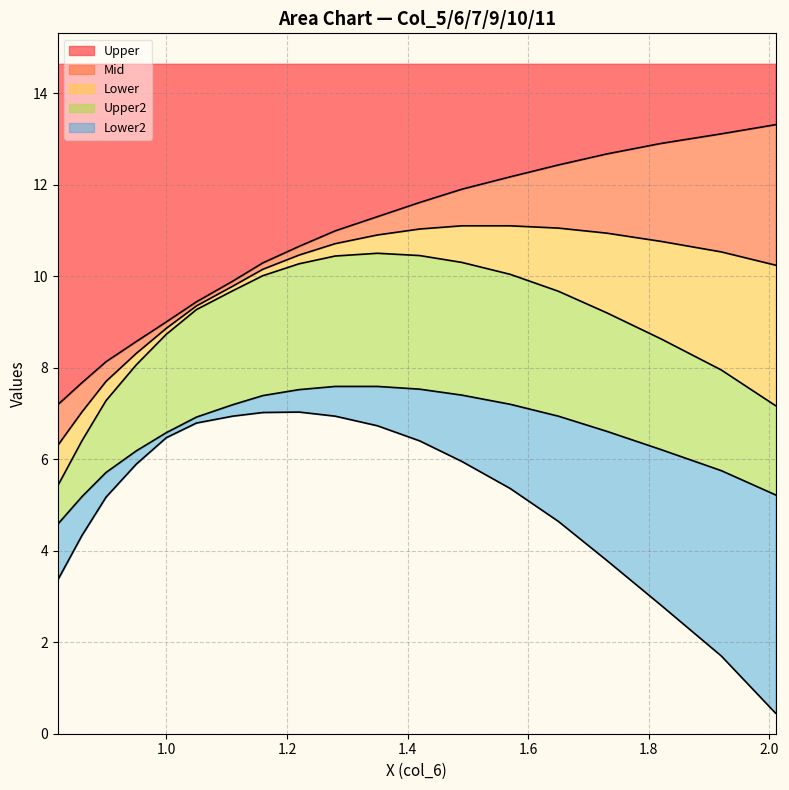

At how many categories does at least one series exceed 6?

19